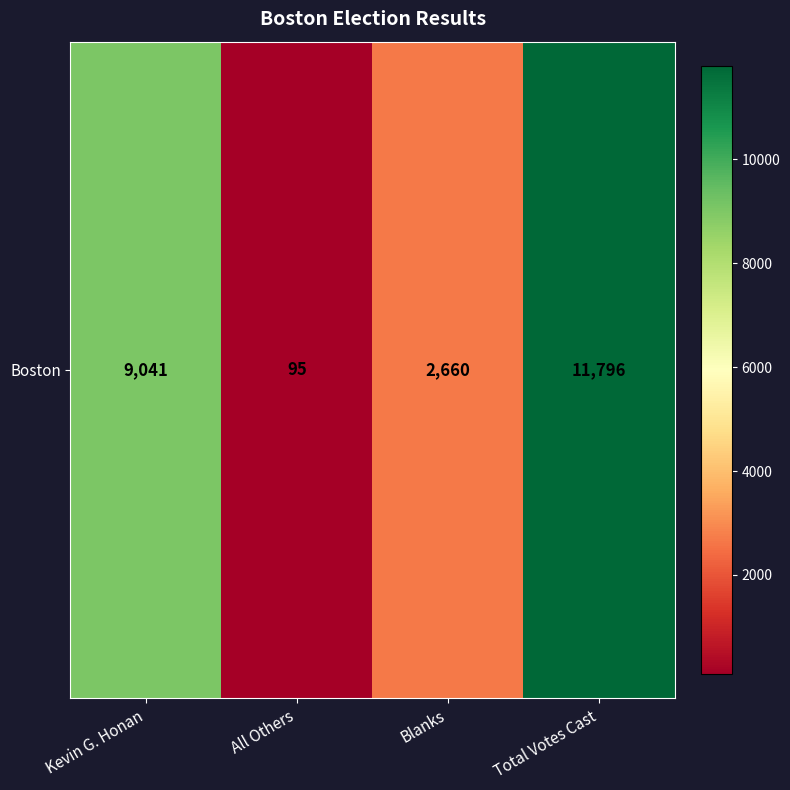

How many values are below 9041?

2